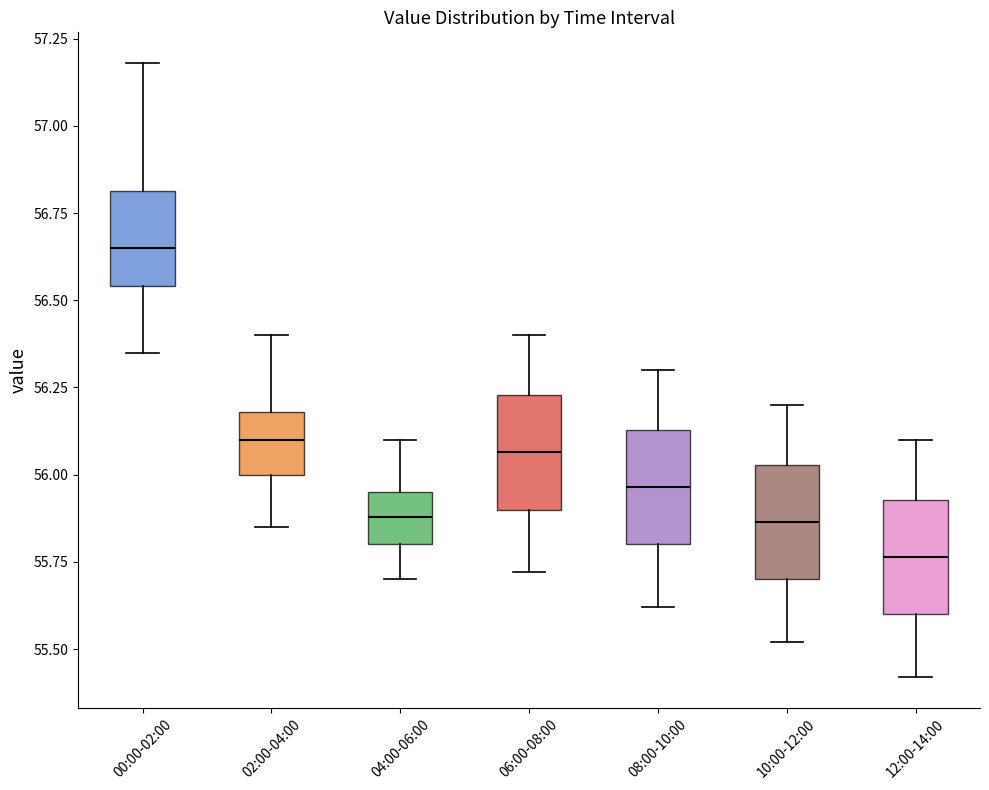

Reading left to right, transcribe this box plot: for each box, give where its median line is, the range the box spans, and where its two whiskers end, as read against the y-axis. The values are not printed on the chart, so give them approximately, as read against the axis.

00:00-02:00: median 56.65, box 56.55 to 56.80, whiskers 56.35 to 57.20
02:00-04:00: median 56.10, box 56.00 to 56.20, whiskers 55.85 to 56.40
04:00-06:00: median 55.90, box 55.80 to 55.95, whiskers 55.70 to 56.10
06:00-08:00: median 56.05, box 55.90 to 56.25, whiskers 55.70 to 56.40
08:00-10:00: median 55.95, box 55.80 to 56.15, whiskers 55.60 to 56.30
10:00-12:00: median 55.85, box 55.70 to 56.05, whiskers 55.50 to 56.20
12:00-14:00: median 55.75, box 55.60 to 55.95, whiskers 55.40 to 56.10